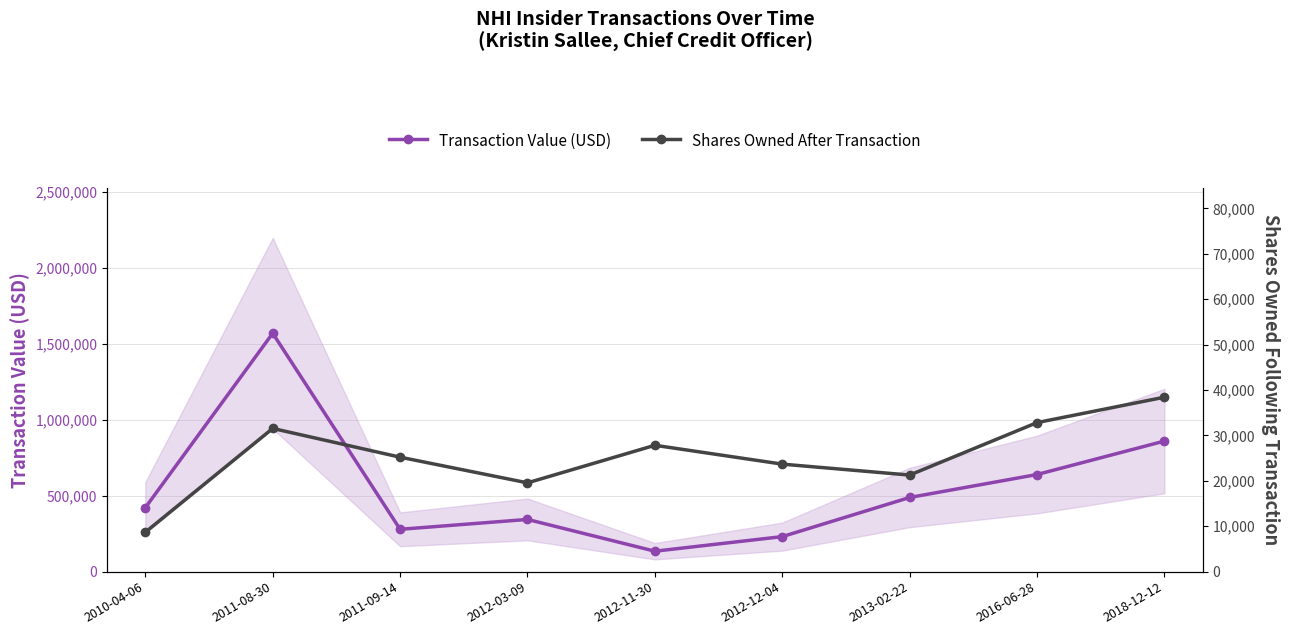

Which series has the largest range (max minus min)?

Transaction Value (USD)